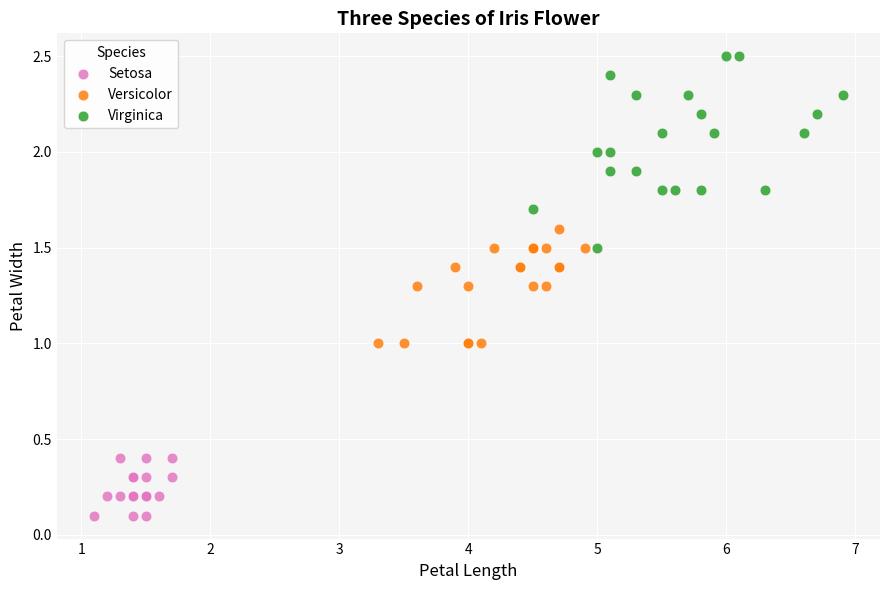

Which series has the largest Y range (max minus min)?

Virginica